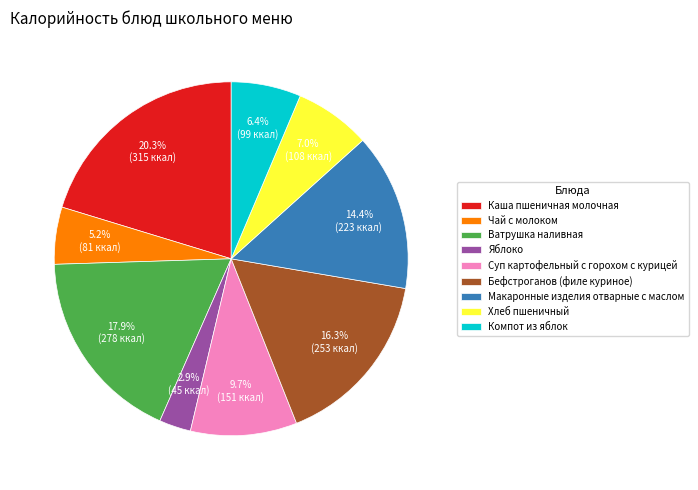

What percentage do Макаронные изделия отварные с маслом and Чай с молоком together represent?

19.6%